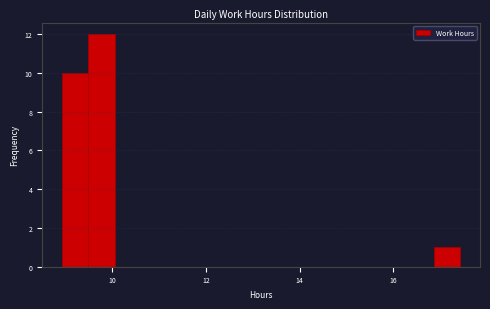

Around what value on the x-axis is the tallest bar? Give the approximate position of its centre, as read against the axis.

9.8